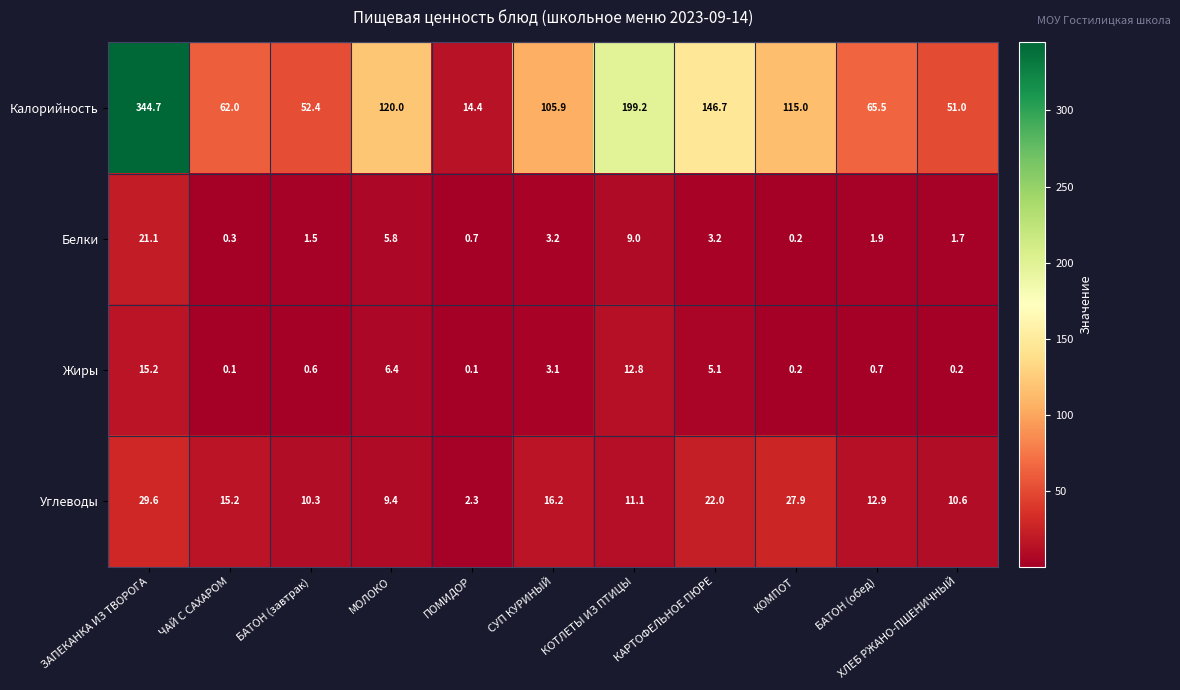

Which series has the largest total across all categories?

Калорийность